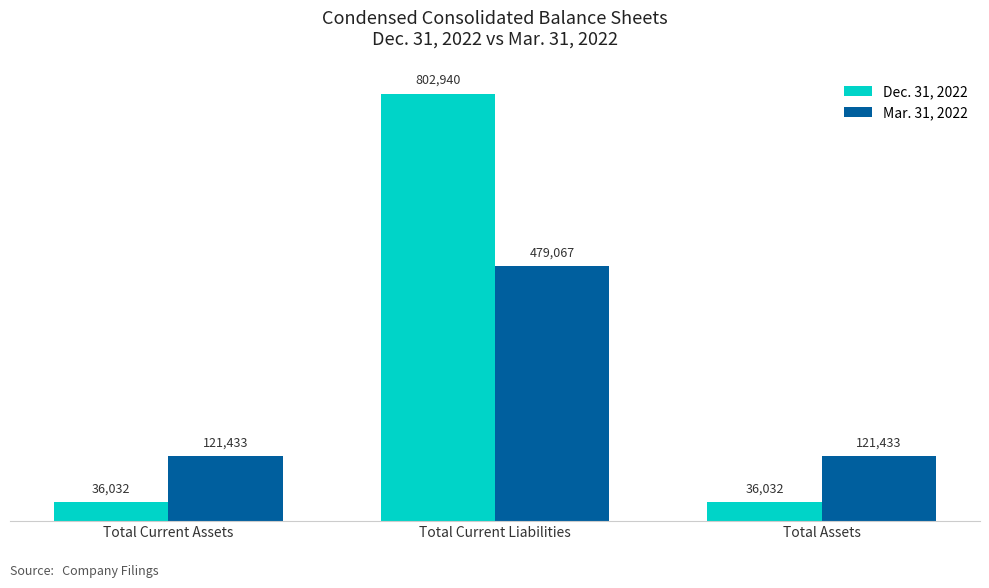

What is the maximum value for Dec. 31, 2022?

802940